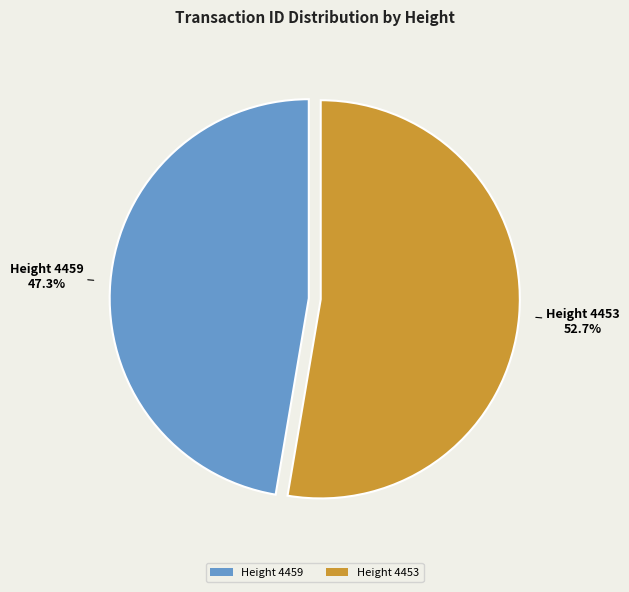

Which category has the biggest portion of the pie?

Height 4453